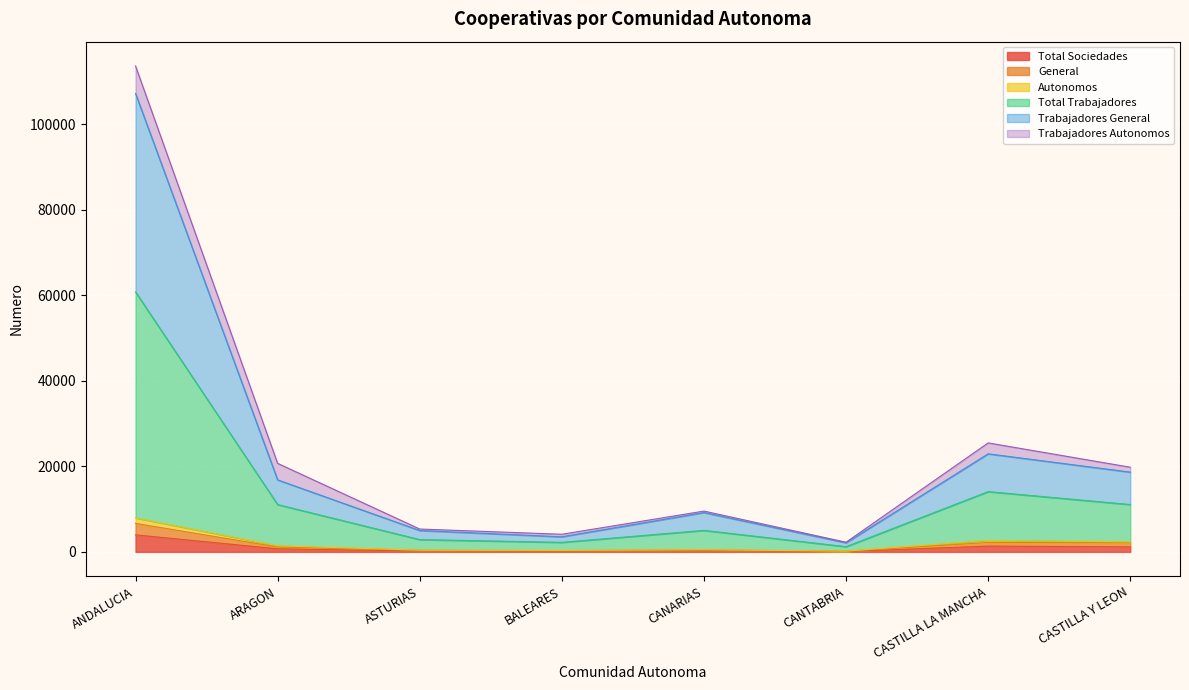

Where is the first local minimum for Total Sociedades?

BALEARES